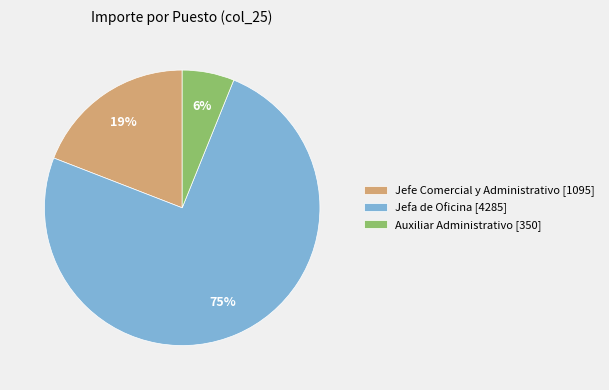

Rank the categories by value from highest to lowest.

Jefa de Oficina [4285], Jefe Comercial y Administrativo [1095], Auxiliar Administrativo [350]